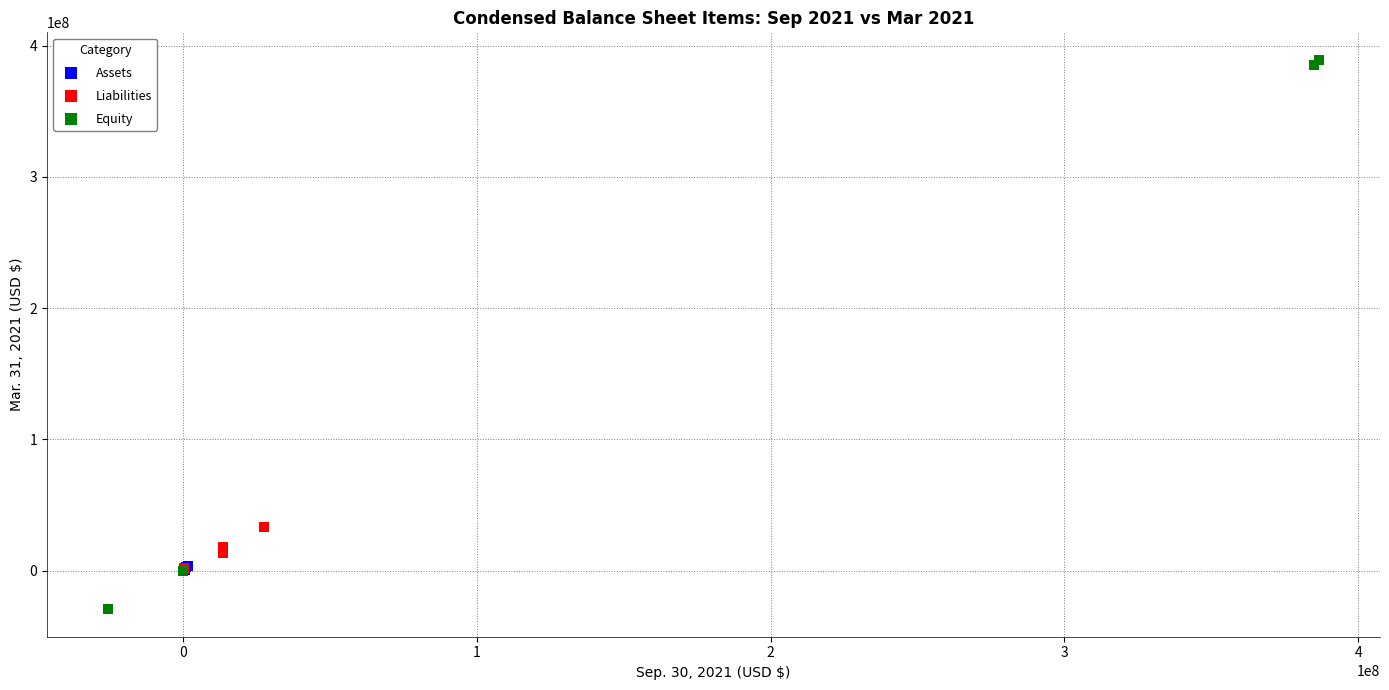

What are all the series names shown in the legend?

Assets, Liabilities, Equity